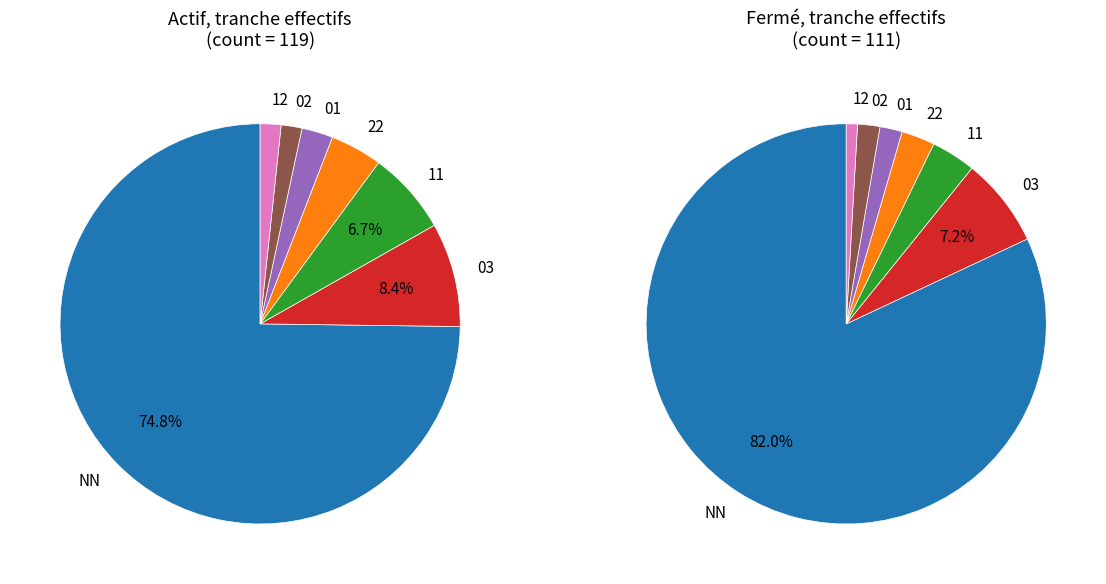

Count the number of slices in the pie.

7